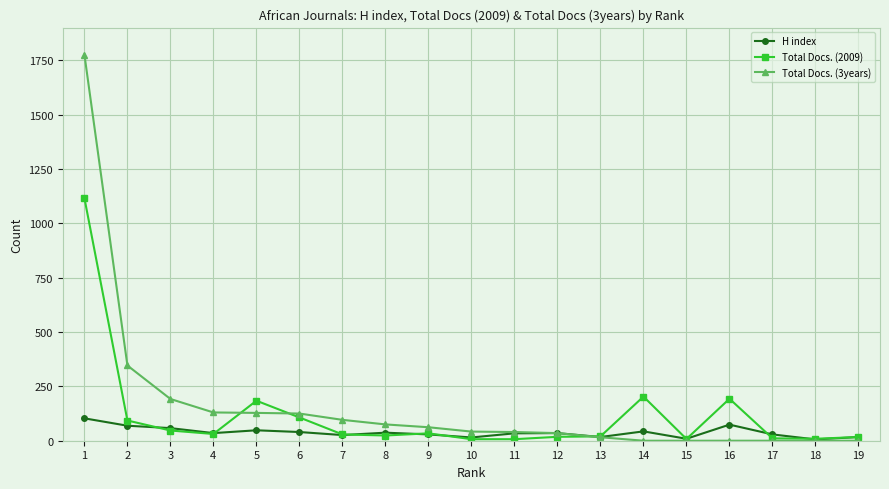

List the series in order of their peak value, lowest first.

H index, Total Docs. (2009), Total Docs. (3years)